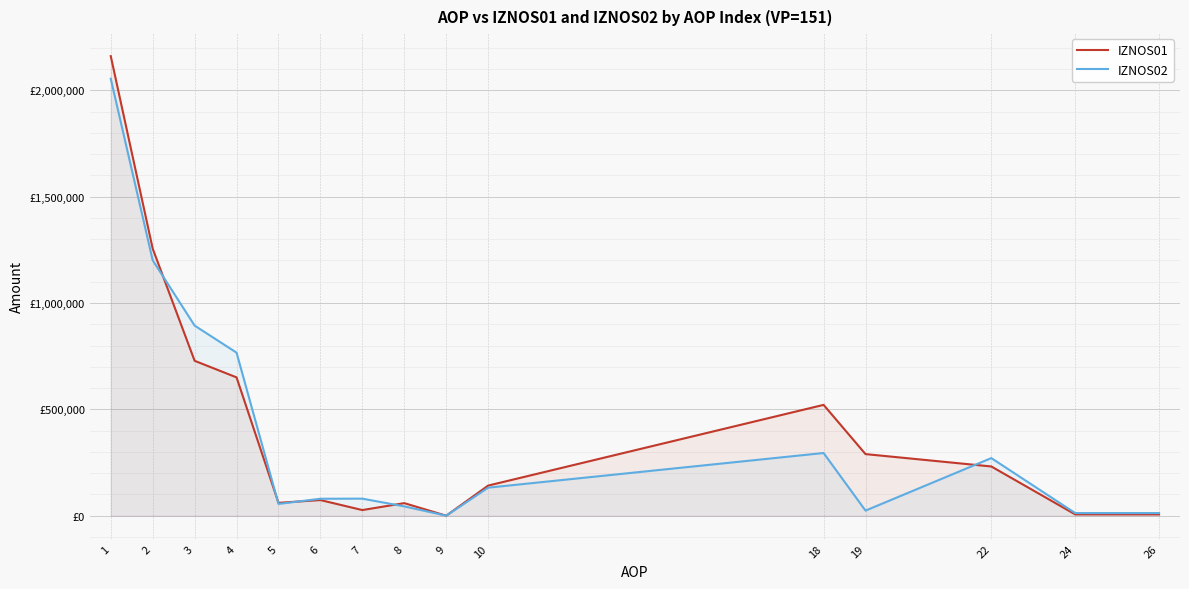

In IZNOS01, how many points are lower than both neighbors (excluding endpoints)?

3